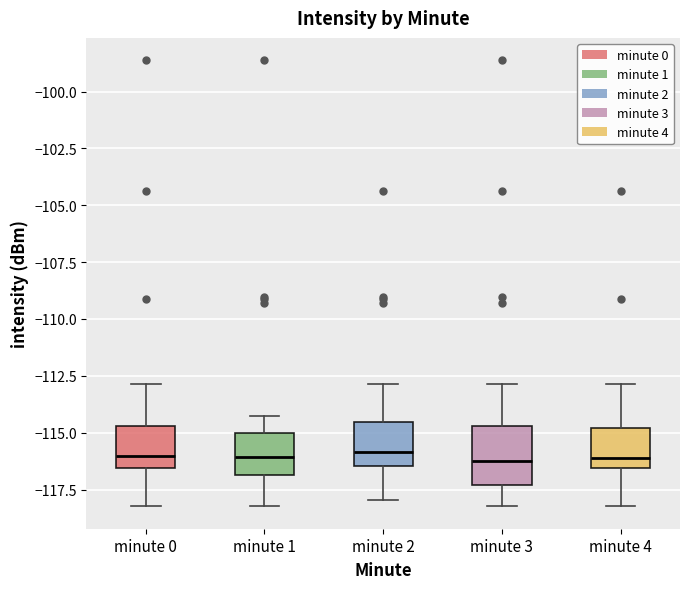

Reading left to right, read every box against the y-axis: the position of its median line, the range the box covers, and the ends of its whiskers. The values are not printed on the chart, so give them approximately, as read against the axis.

minute 0: median -116.0, box -116.5 to -114.5, whiskers -118.0 to -113.0
minute 1: median -116.0, box -117.0 to -115.0, whiskers -118.0 to -114.5
minute 2: median -116.0, box -116.5 to -114.5, whiskers -118.0 to -113.0
minute 3: median -116.0, box -117.5 to -114.5, whiskers -118.0 to -113.0
minute 4: median -116.0, box -116.5 to -115.0, whiskers -118.0 to -113.0